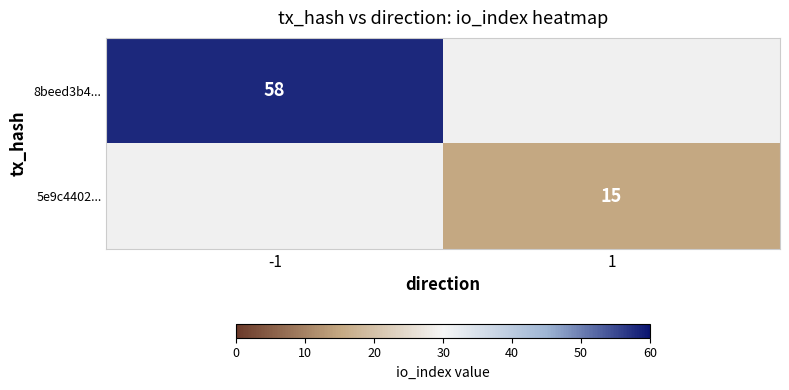

Is it true that 5e9c4402... equals 26 at 1?

False